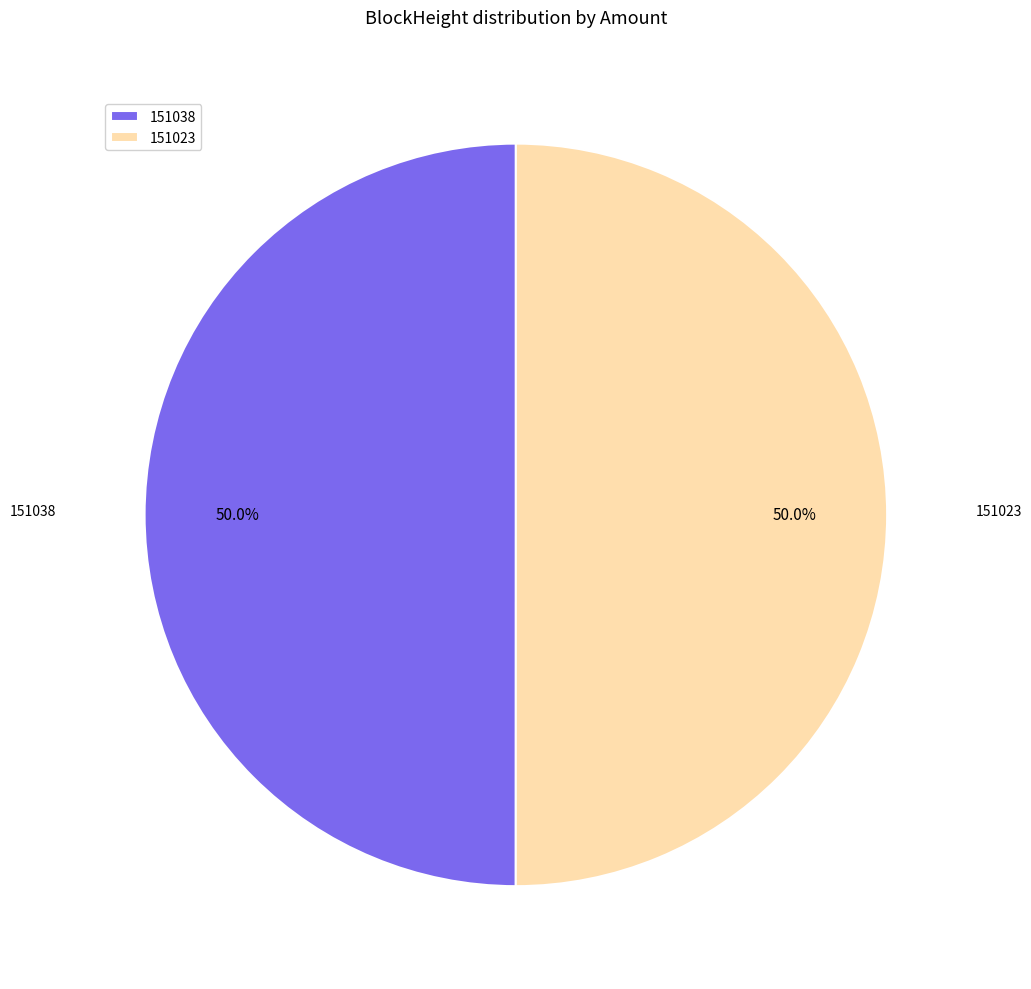

What percentage is NOT represented by 151023?

50.0%